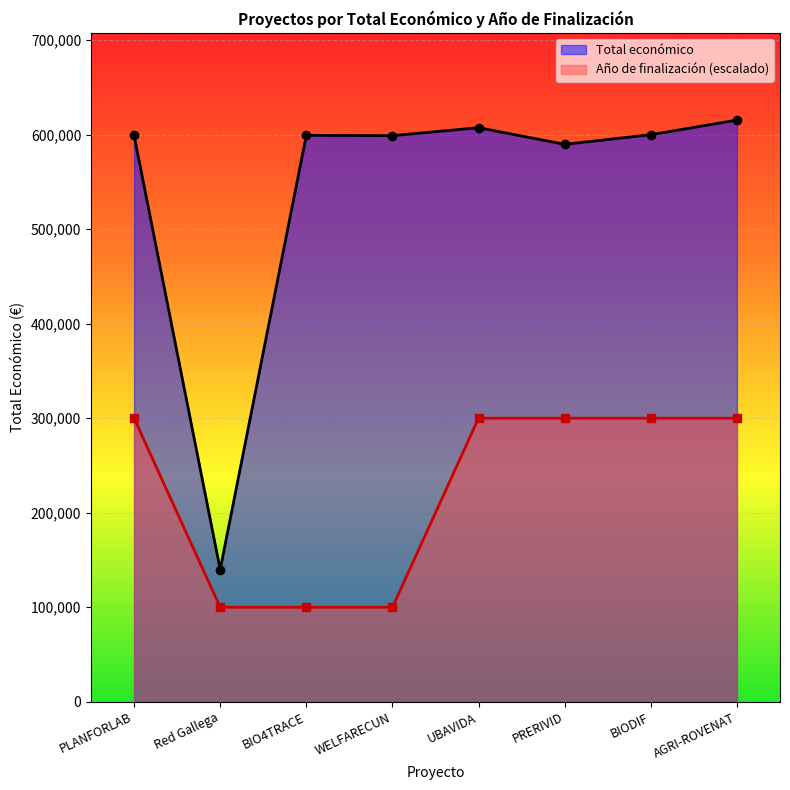

Which category has the highest value in the Año de finalización (escalado) series?

PLANFORLAB